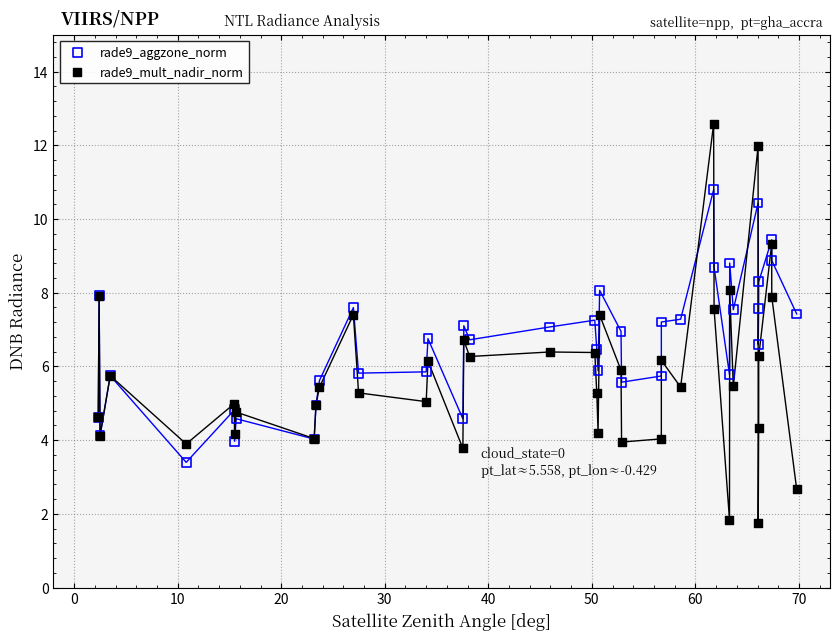

Which series has the widest spread of Y values?

rade9_mult_nadir_norm